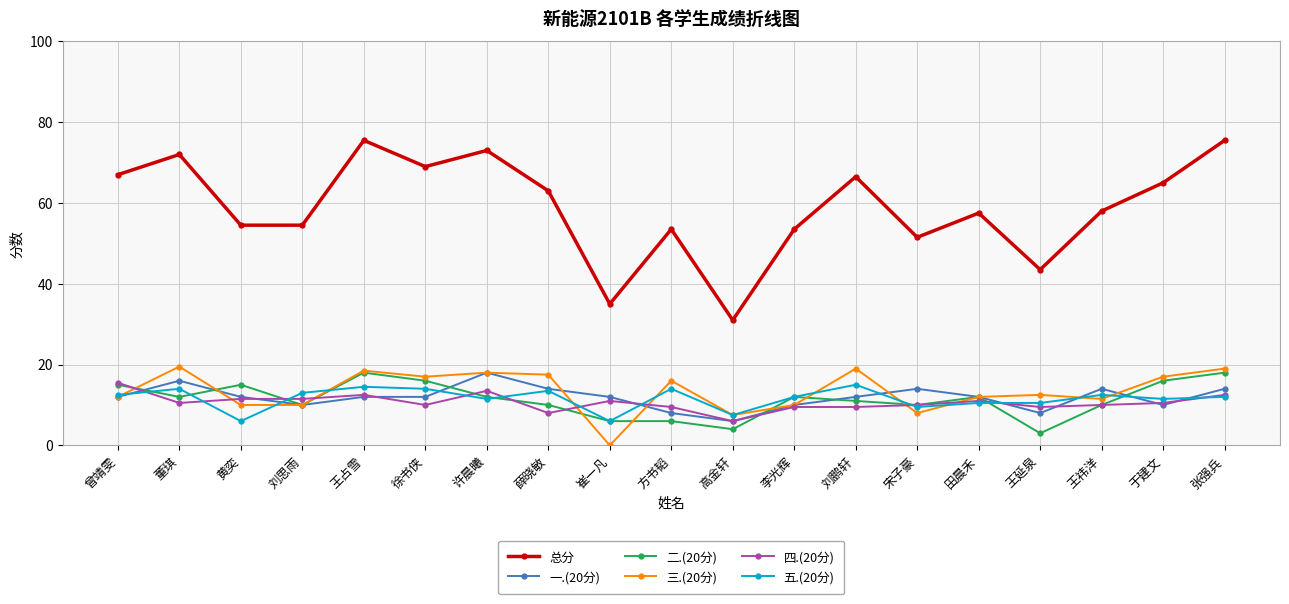

The 五.(20分) series shows 6.3 at 于建文. True or false?

False